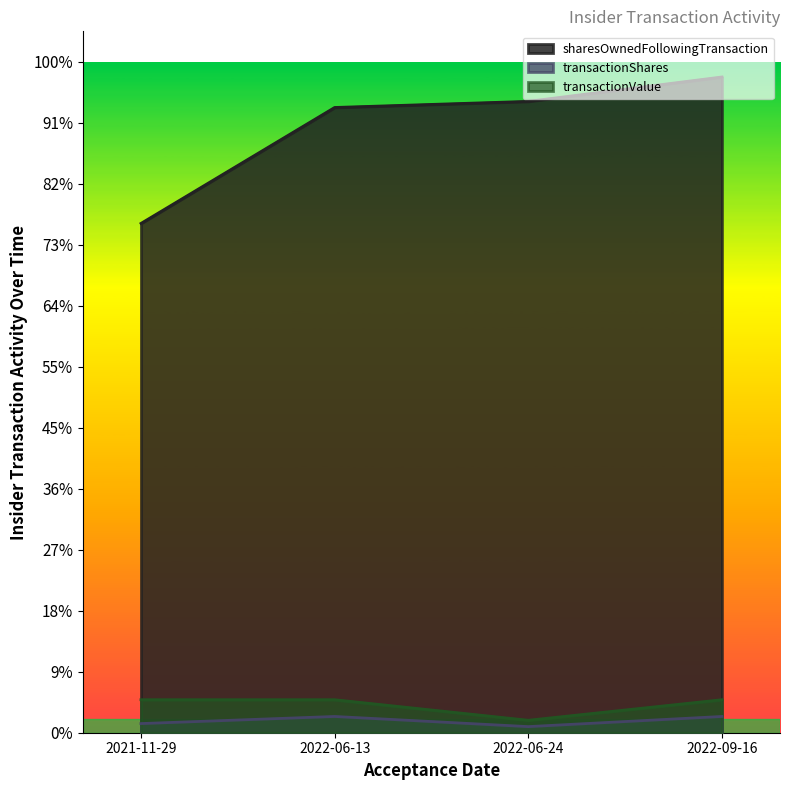

How many lines are shown in the chart?

3